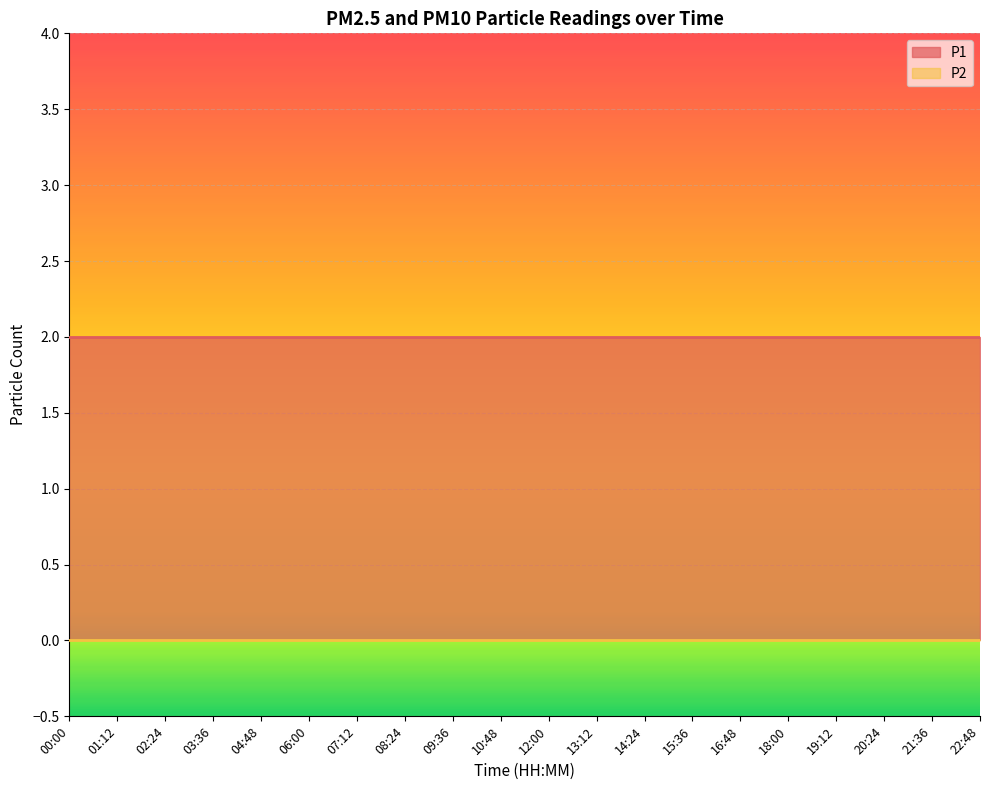

Reading left to right, extract all data points from this chart.

P1: 00:00=2	01:12=2	02:24=2	03:36=2	04:48=2	06:00=2	07:12=2	08:24=2	09:36=2	10:48=2	12:00=2	13:12=2	14:24=2	15:36=2	16:48=2	18:00=2	19:12=2	20:24=2	21:36=2	22:48=2
P2: 00:00=0	01:12=0	02:24=0	03:36=0	04:48=0	06:00=0	07:12=0	08:24=0	09:36=0	10:48=0	12:00=0	13:12=0	14:24=0	15:36=0	16:48=0	18:00=0	19:12=0	20:24=0	21:36=0	22:48=0